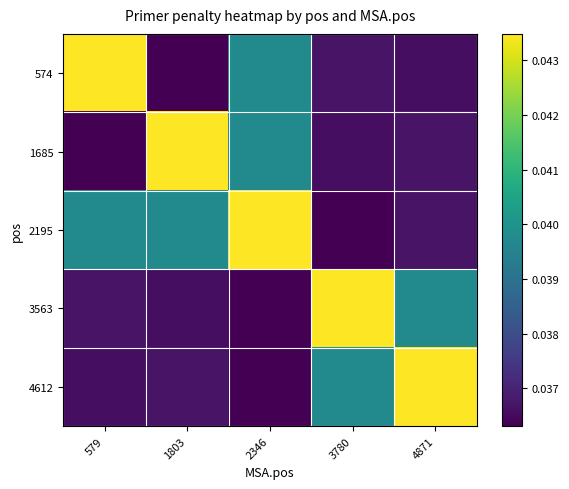

Rank the series by their maximum value, from highest to lowest.

574, 1685, 2195, 3563, 4612